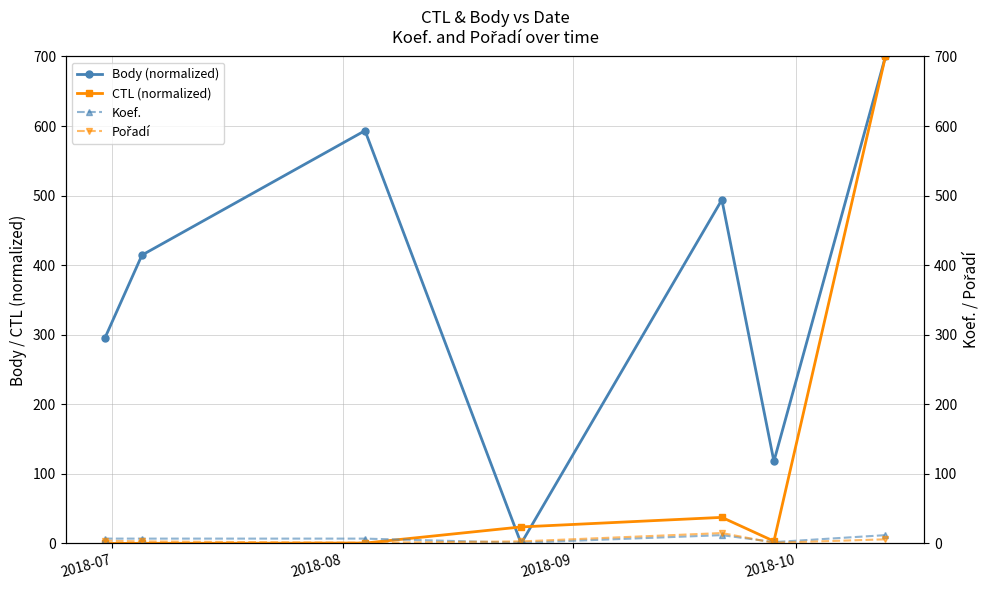

In Body (normalized), how many points are higher than both neighbors (excluding endpoints)?

2